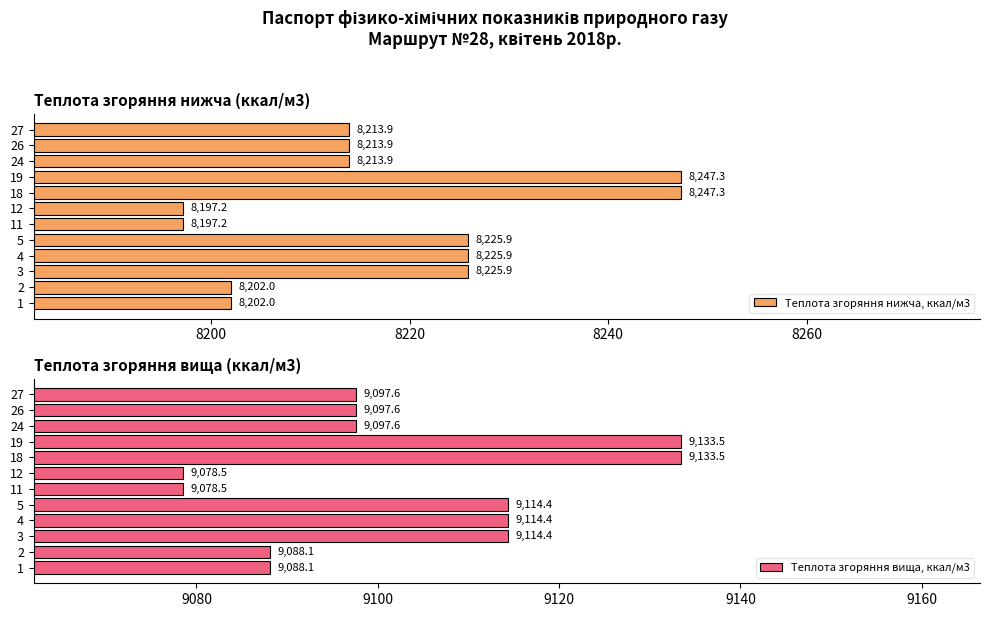

The Теплота згоряння вища, ккал/м3 series shows 9097.6 at 26. True or false?

True